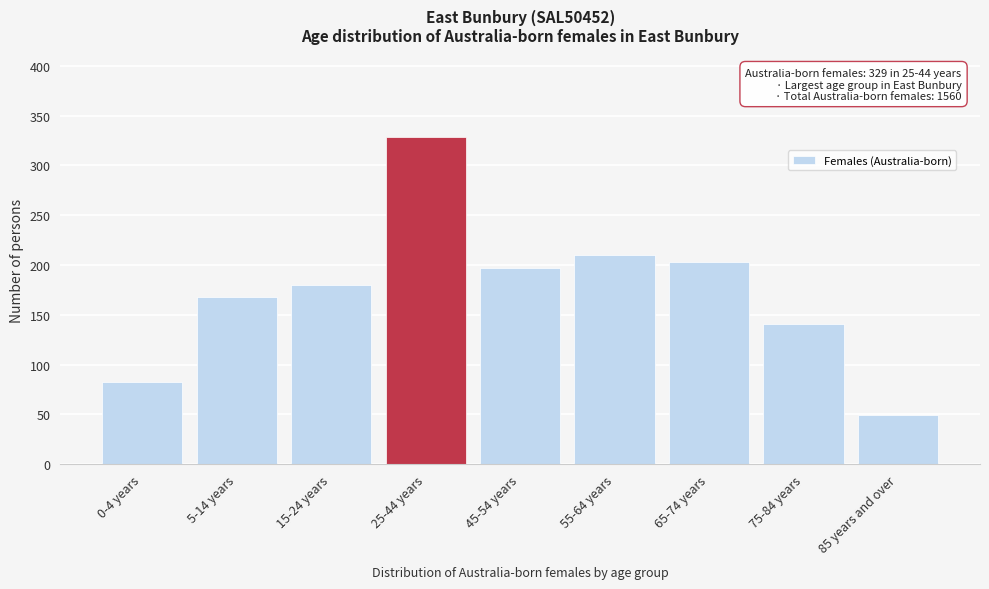

Reading left to right, transcribe all the data shown in this chart.

83	168	180	329	197	210	203	141	49